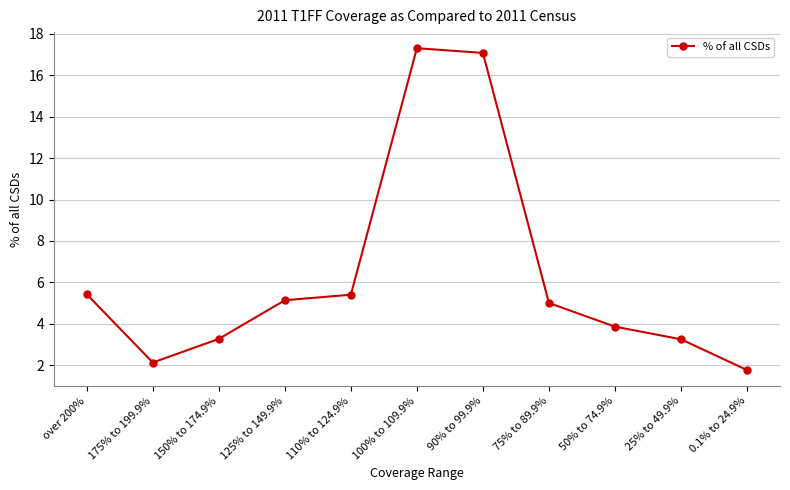

Read the value at 125% to 149.9%.

5.1